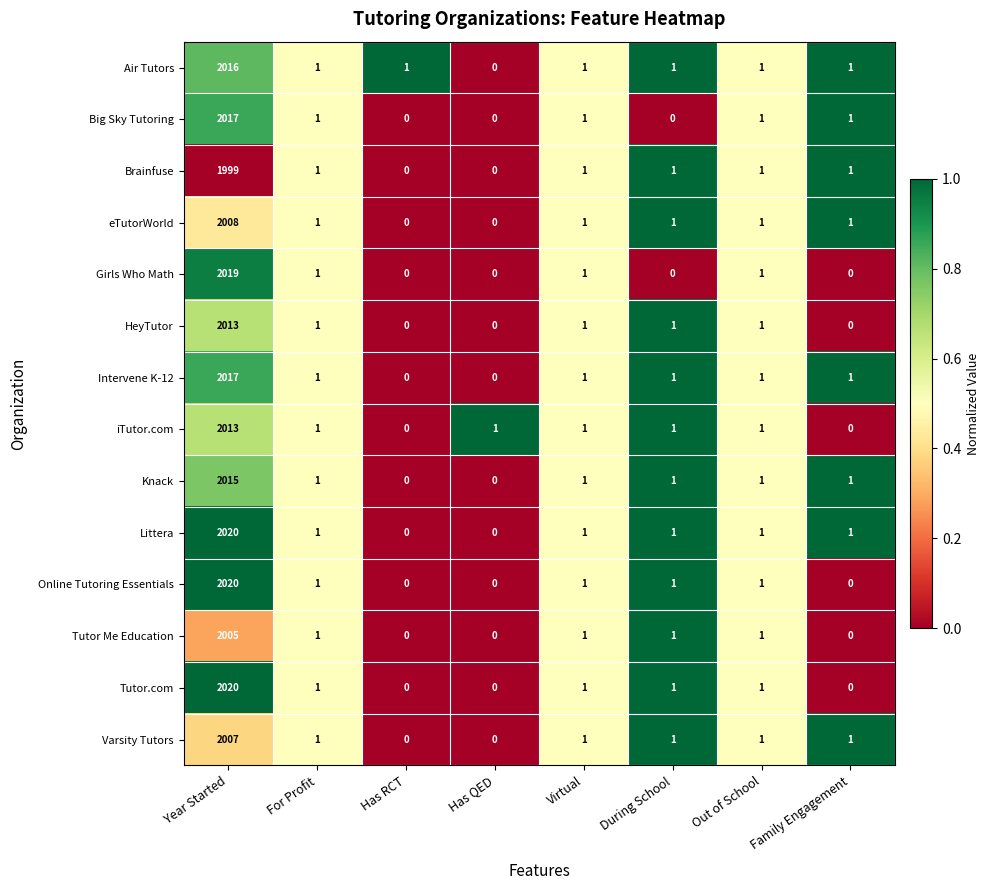

Which series has the largest total across all categories?

Littera